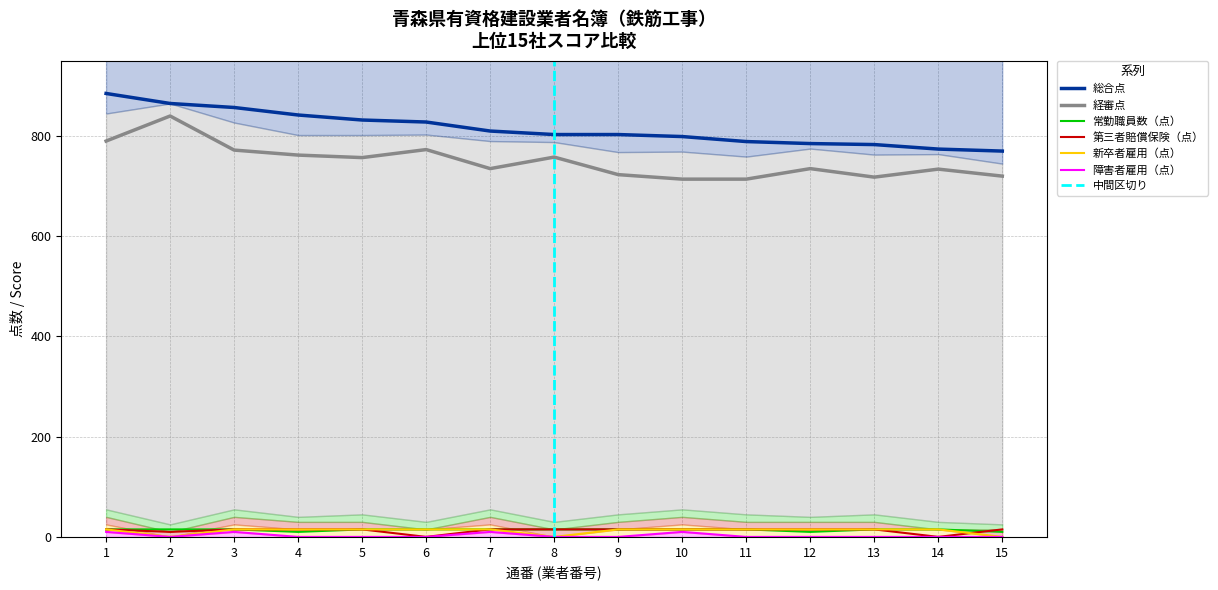

What is the value of the 総合点 point at the 2nd from the left?

865